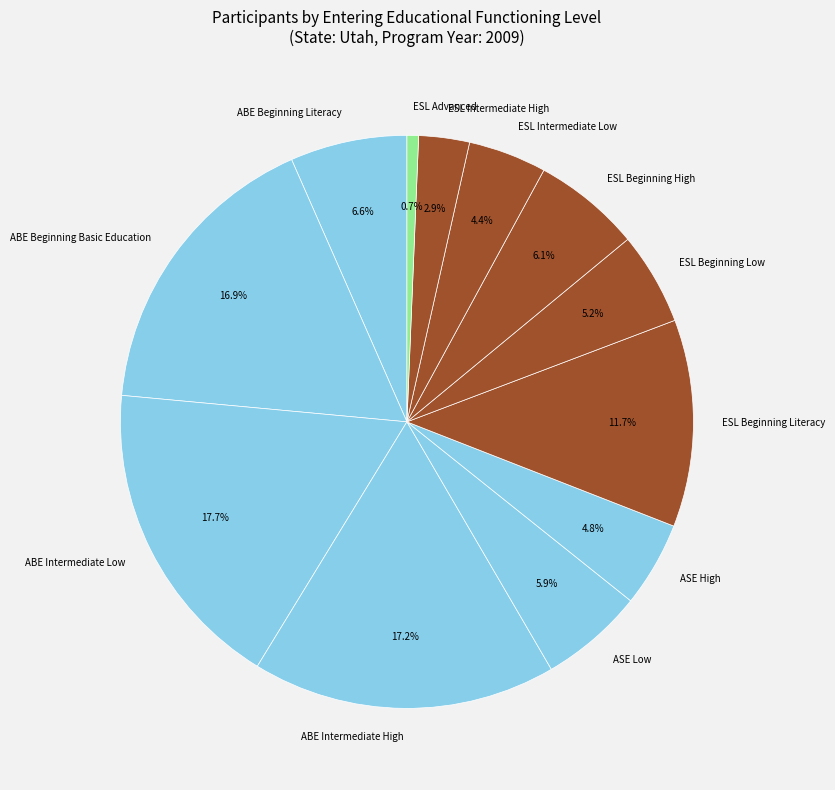

Which has a higher value, ABE Intermediate High or ESL Intermediate High?

ABE Intermediate High